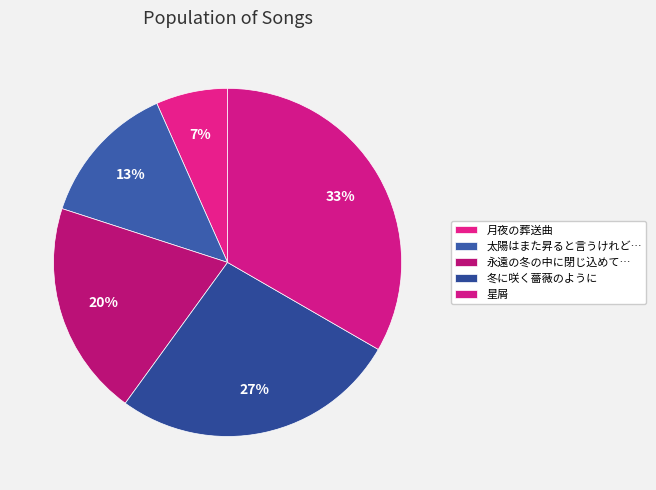

Count the number of slices in the pie.

5